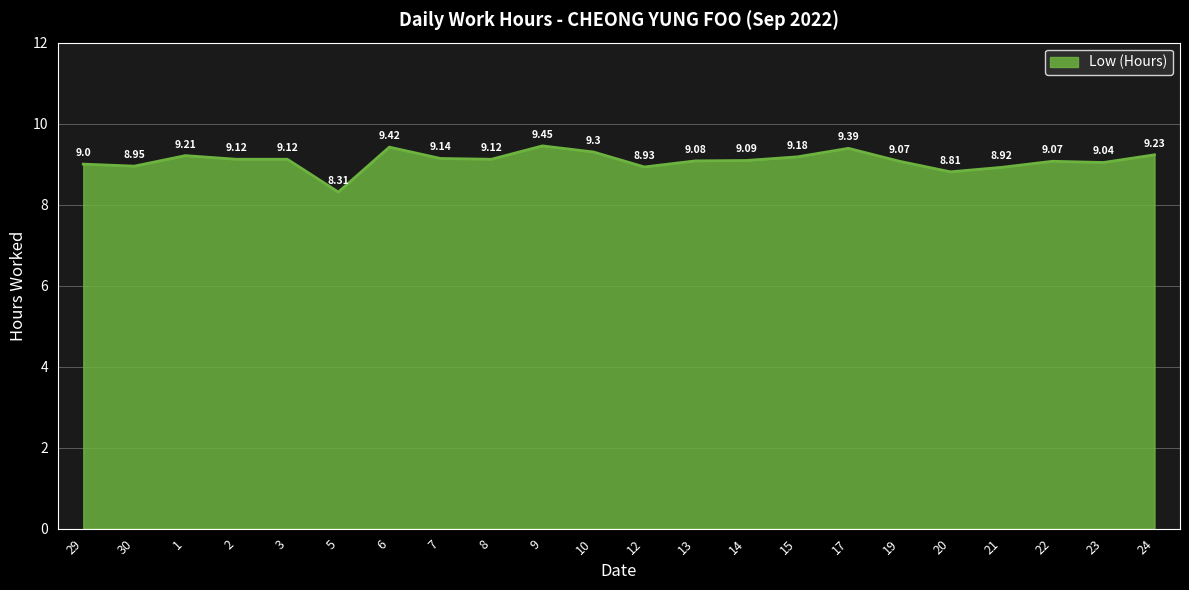

Does the chart display data point markers on the line(s)?

No